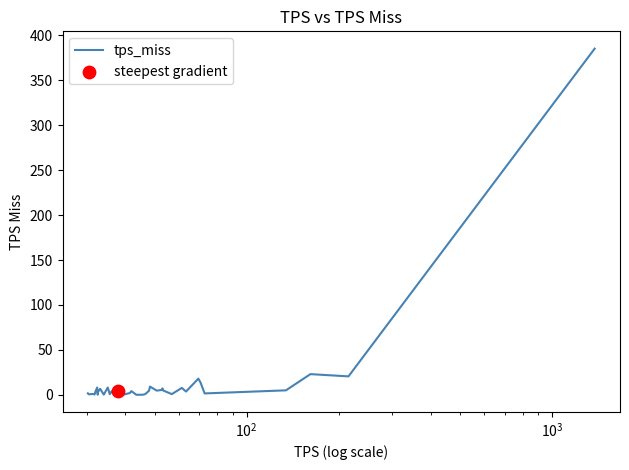

What is the maximum value shown in the chart?

385.3